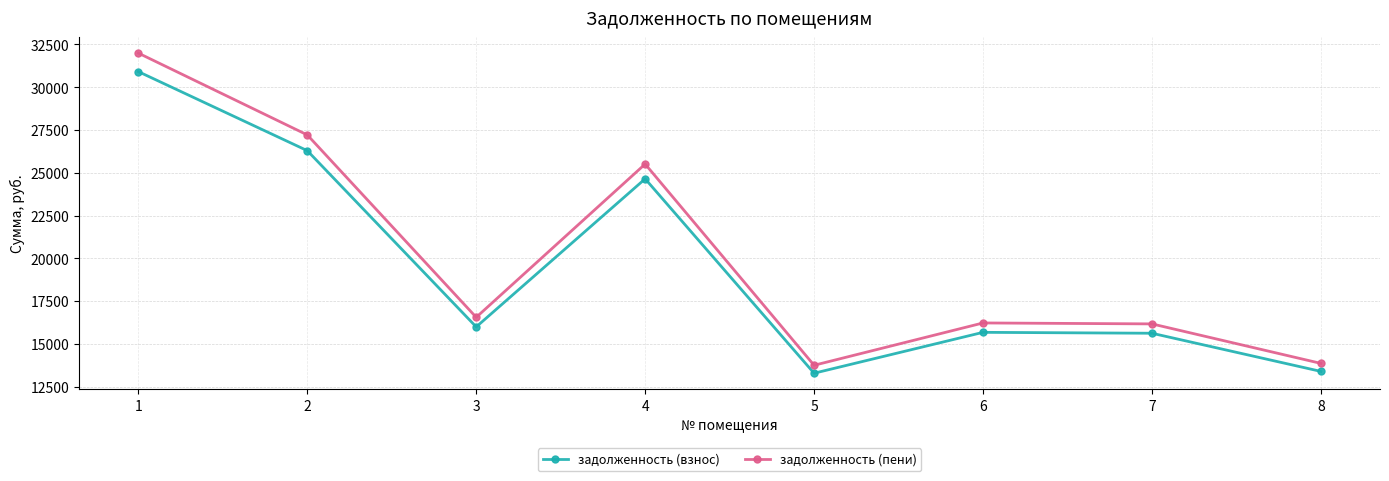

List the series in order of their overall mean, highest first.

задолженность (пени), задолженность (взнос)